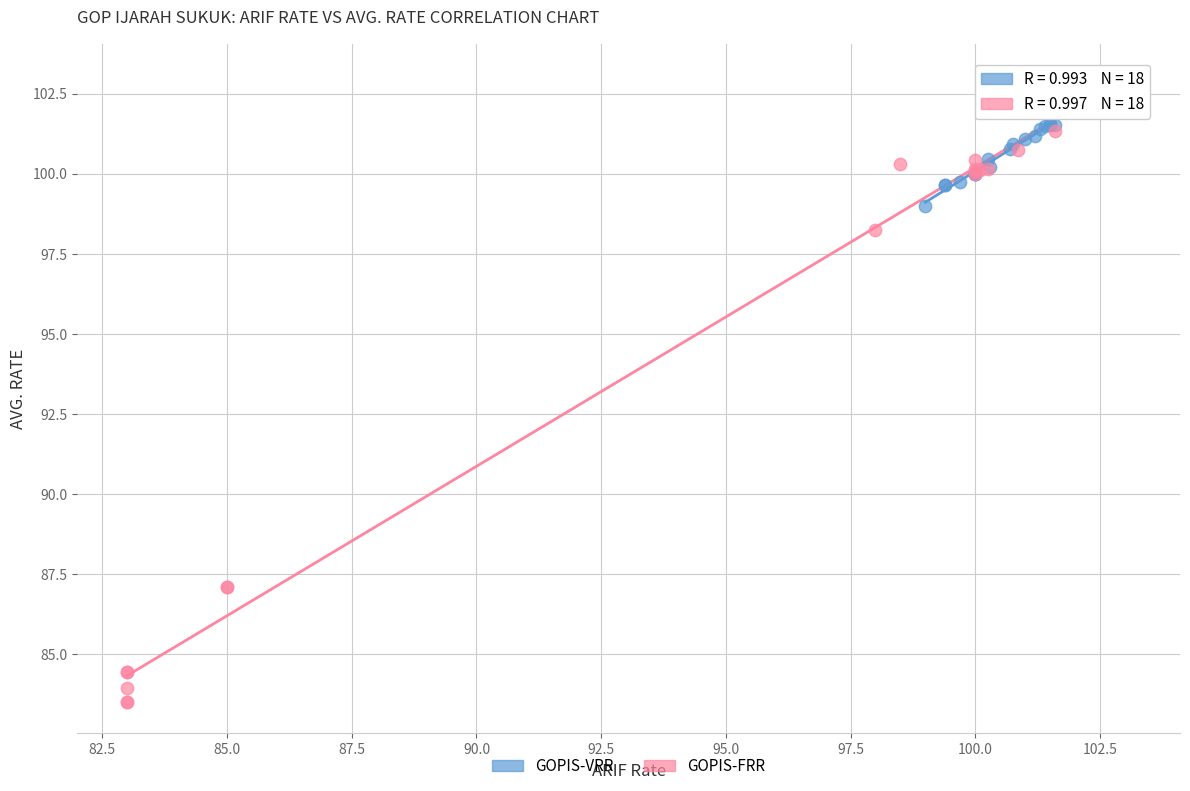

Which series reaches the maximum Y coordinate?

GOPIS-FRR